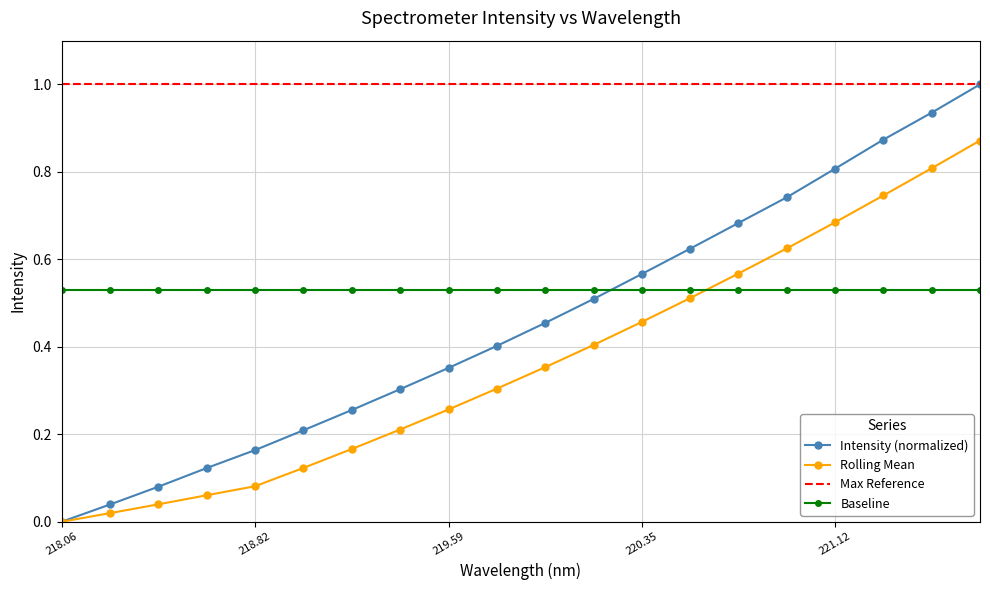

What is the label of the 2nd point from the right?

221.4993